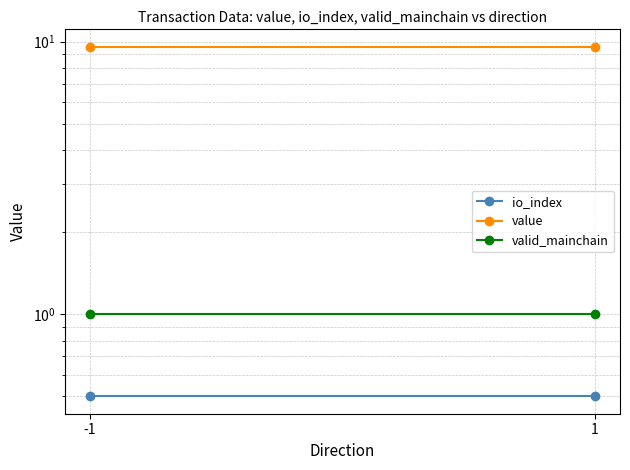

Between 1 and -1, which is larger?

1